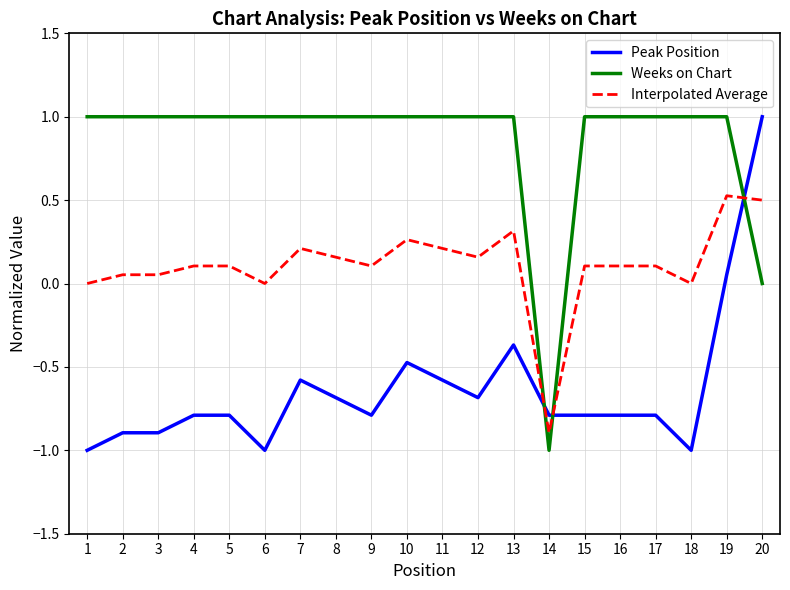

What is the highest value of the Peak Position series?

1.0